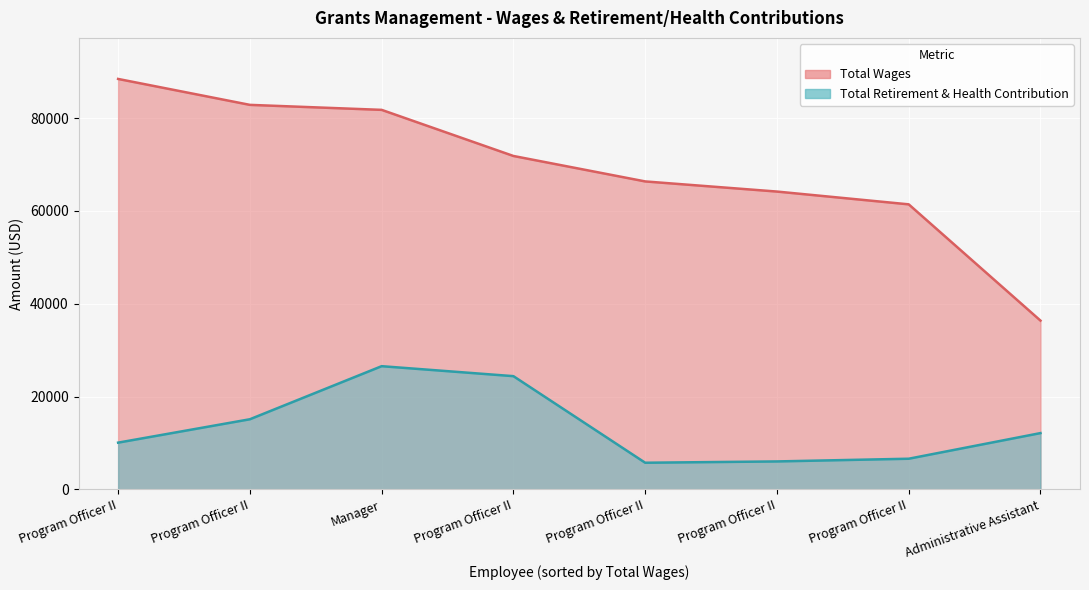

Reading left to right, extract all data points from this chart.

Total Wages: 88431=88431	82846=82846	81769=81769	71837=71837	66354=66354	64171=64171	61417=61417	36371=36371
Total Retirement & Health Contribution: 88431=10083	82846=15121	81769=26553	71837=24405	66354=5753	64171=6035	61417=6617	36371=12140